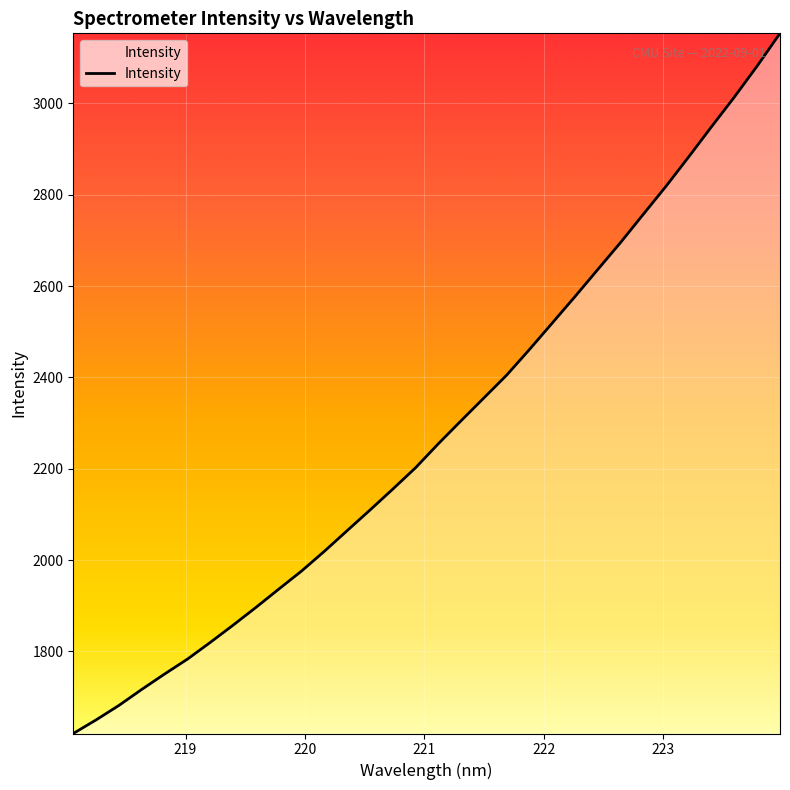

How many lines are shown in the chart?

1